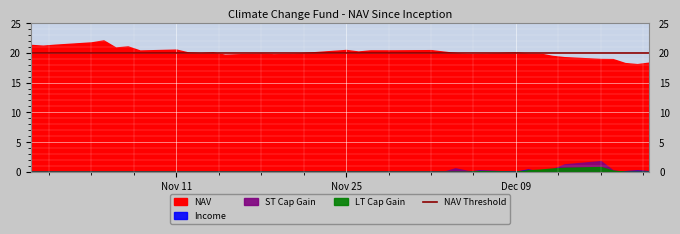

Where is the first local minimum for ST Cap Gain?

7